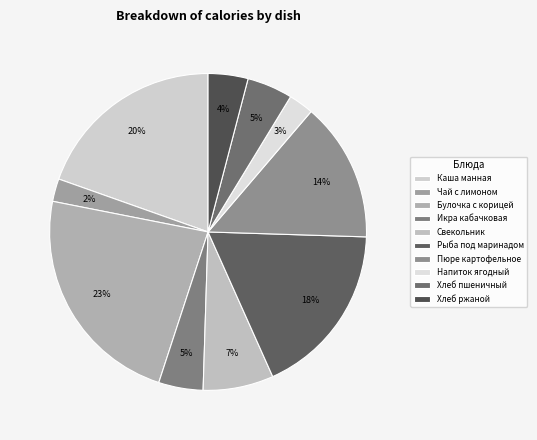

To the nearest percent, what is the average slice percentage?

10%